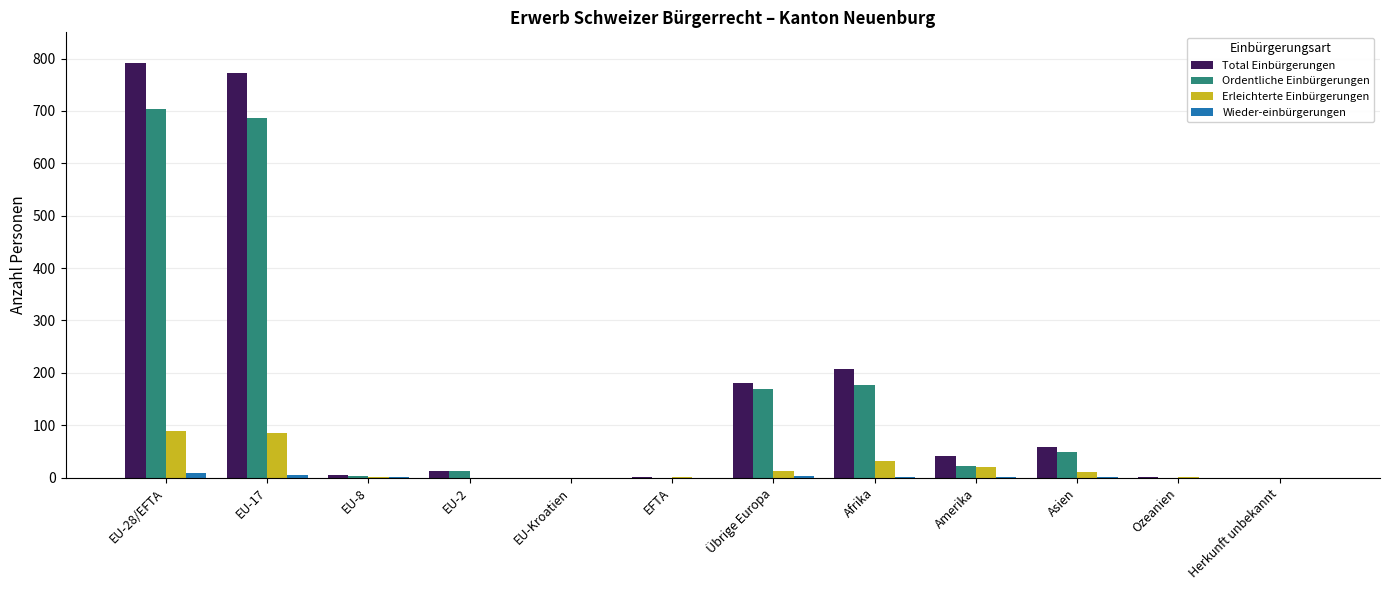

Which series changed the most between EU-2 and Übrige Europa?

Total Einbürgerungen